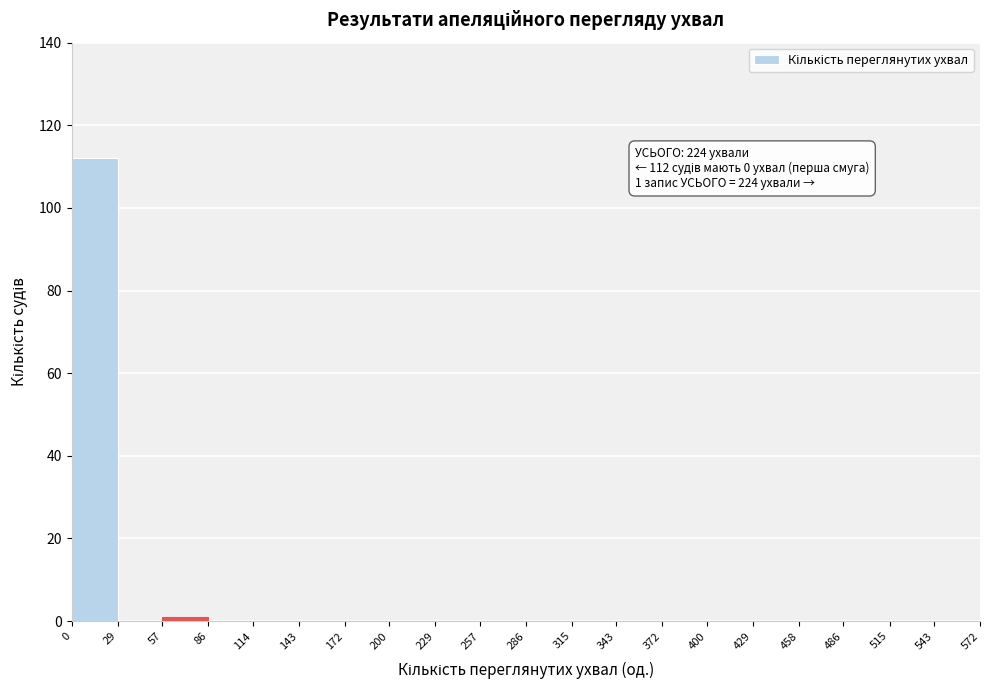

Which range on the x-axis has the tallest bar?

0 to 29